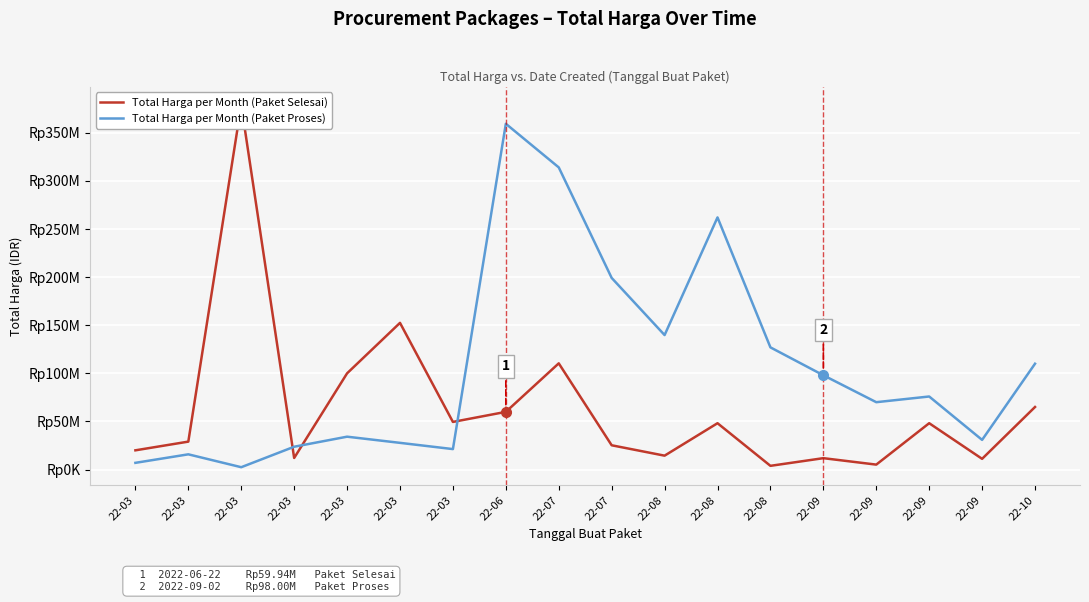

Is the value of Total Harga per Month (Paket Selesai) at 22-03 greater than the value of Total Harga per Month (Paket Proses) at 22-09?

No